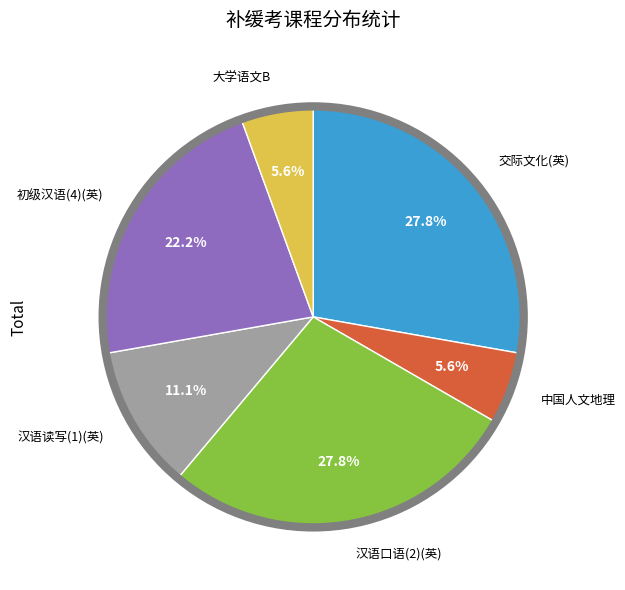

Is there a majority slice in this chart?

No